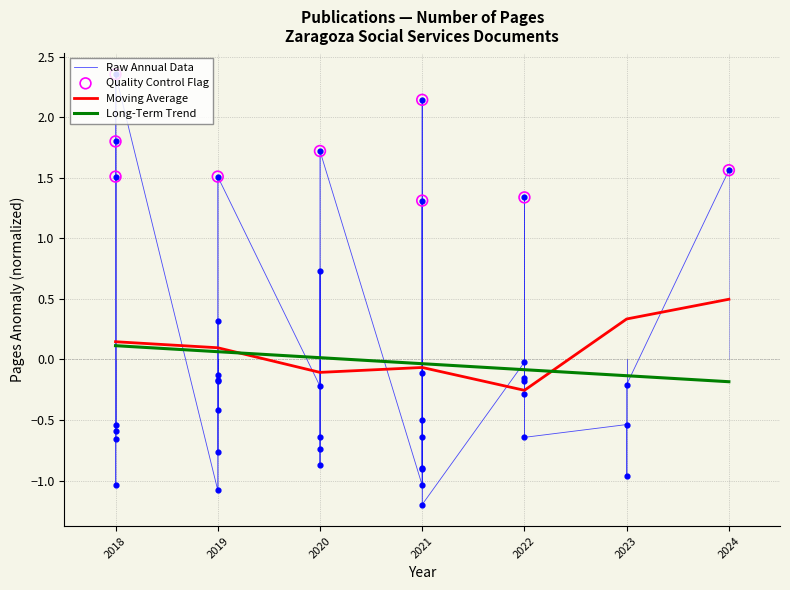

Which has a higher value, 2019 or 2019?

2019